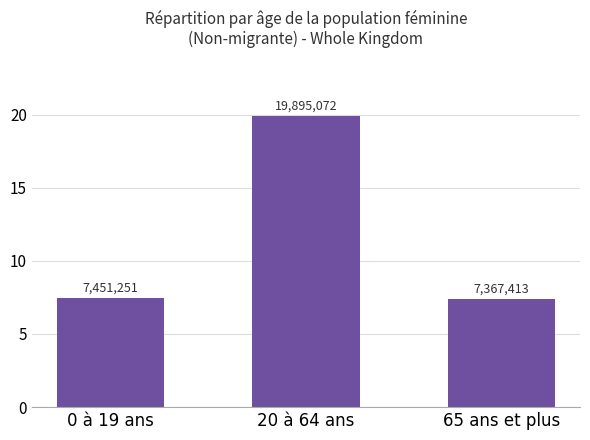

What is the difference between the maximum and minimum values?

12527659